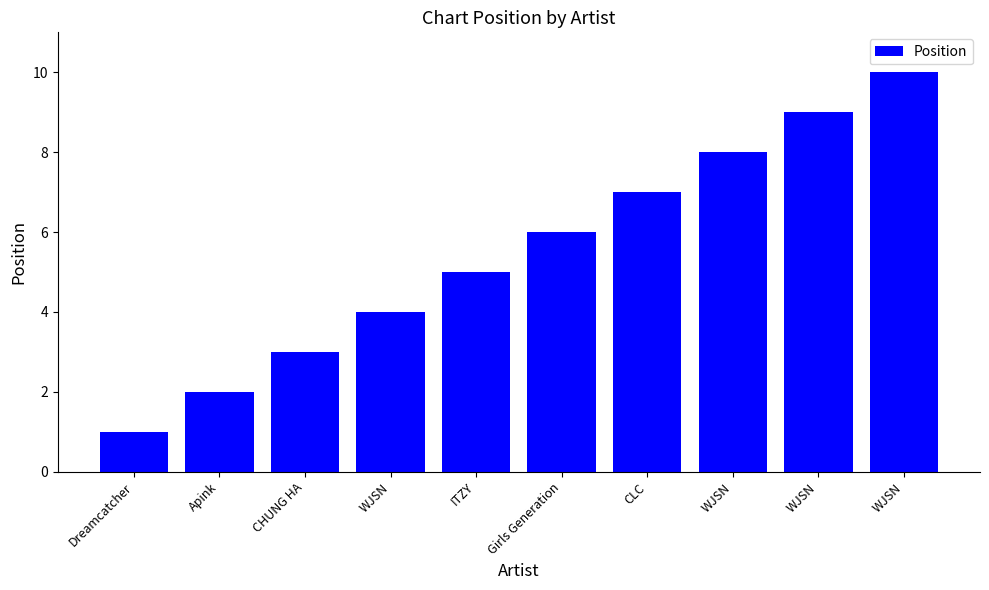

Count the number of data series in this chart.

1